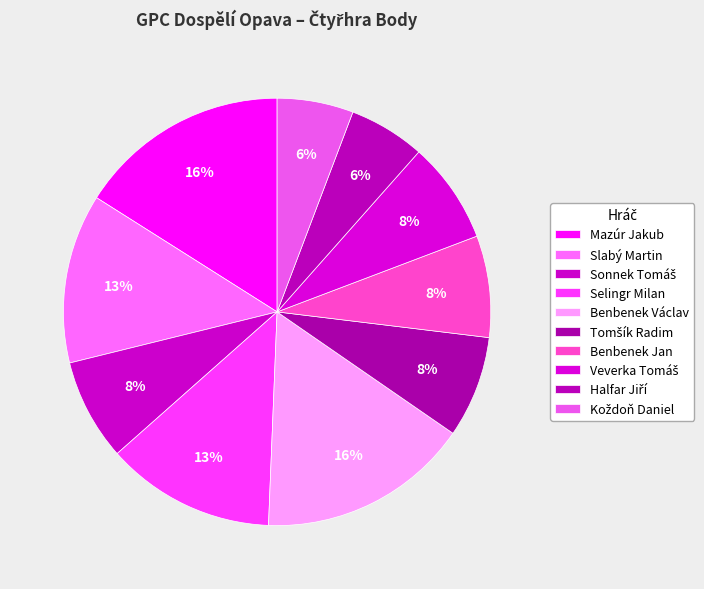

What percentage is the Sonnek Tomáš slice, to the nearest percent?

8%